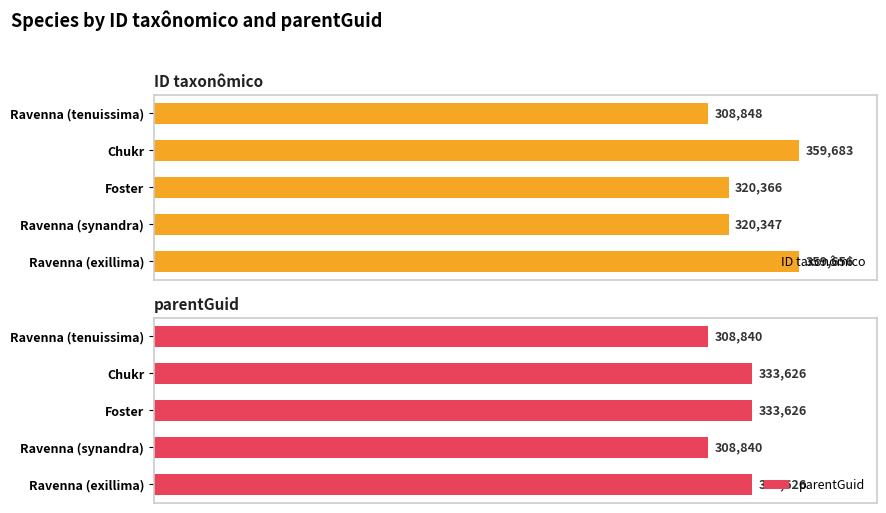

Rank the series by their average value, from lowest to highest.

parentGuid, ID taxonômico